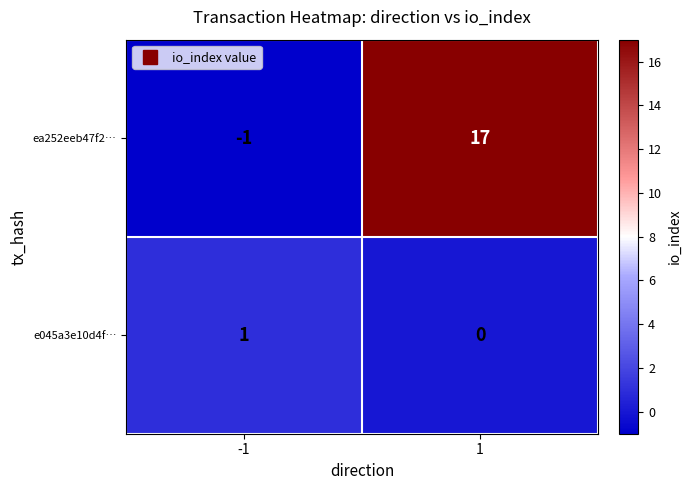

What is the maximum value shown in the chart?

17